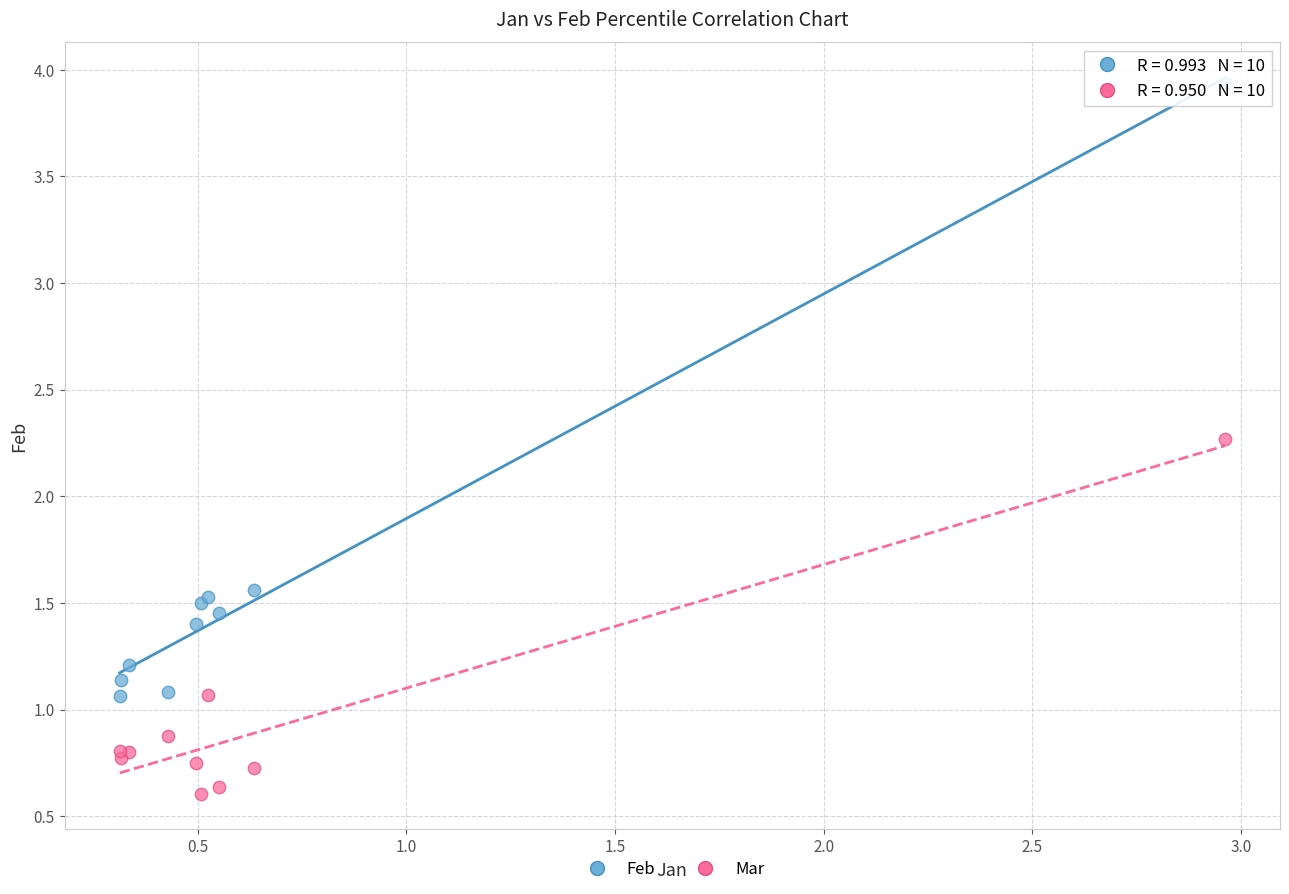

Across all series, what Y value is closest to 2?

2.3